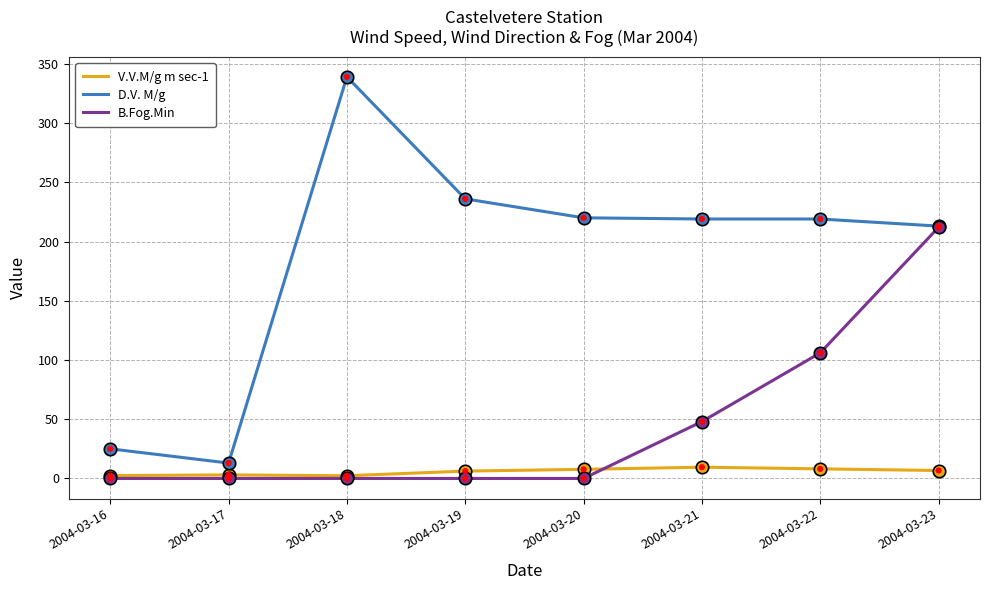

Which series has the largest range (max minus min)?

D.V. M/g